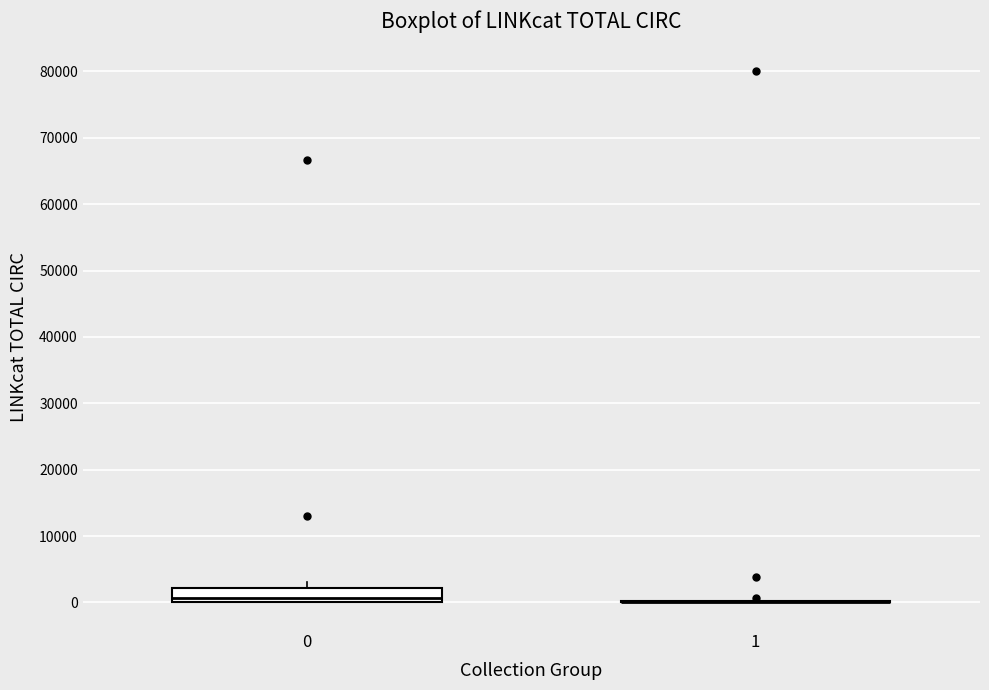

Comparing the boxes themselves (not the whiskers), which one is the tallest?

0